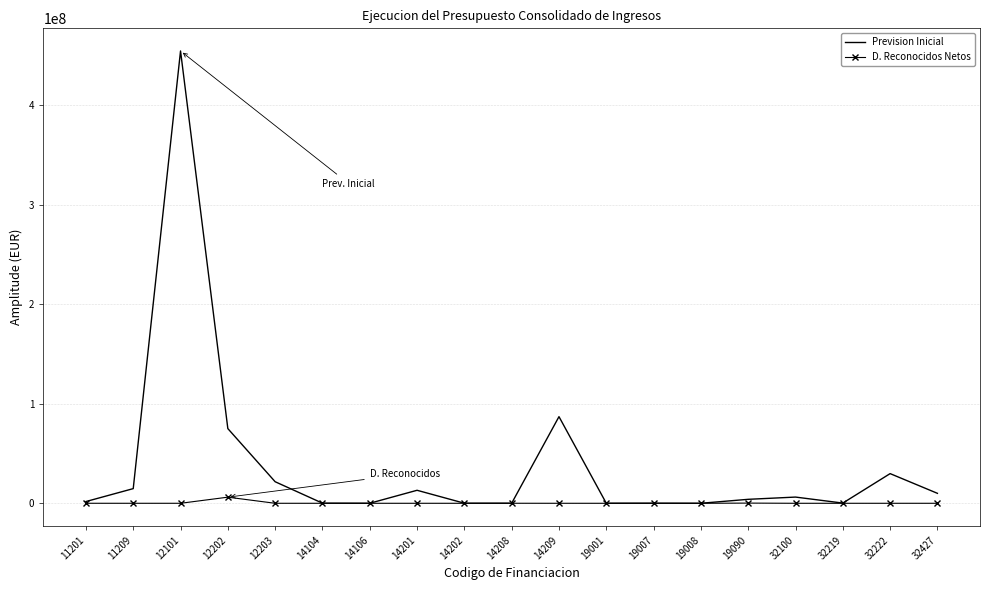

Is the value of Prevision Inicial at 11209 greater than the value of D. Reconocidos Netos at 11201?

Yes